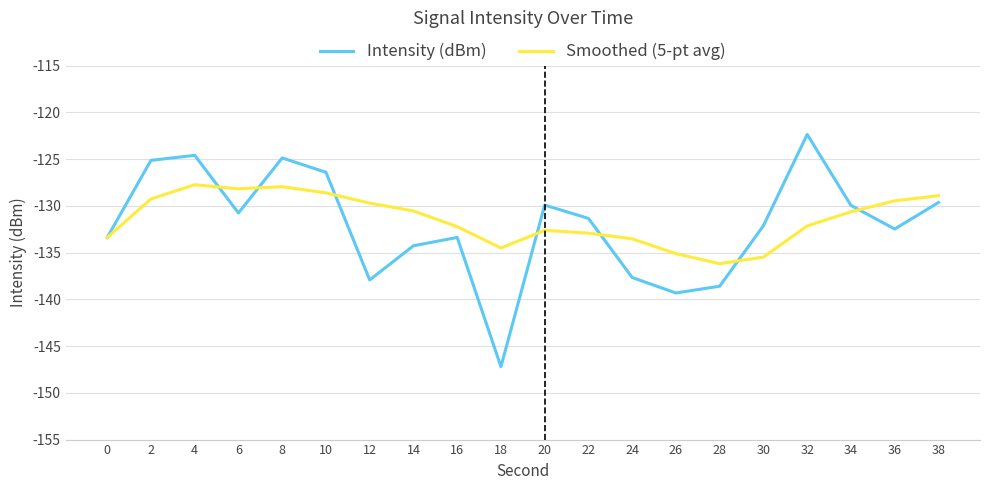

Which series changed the most between 6 and 28?

Smoothed (5-pt avg)